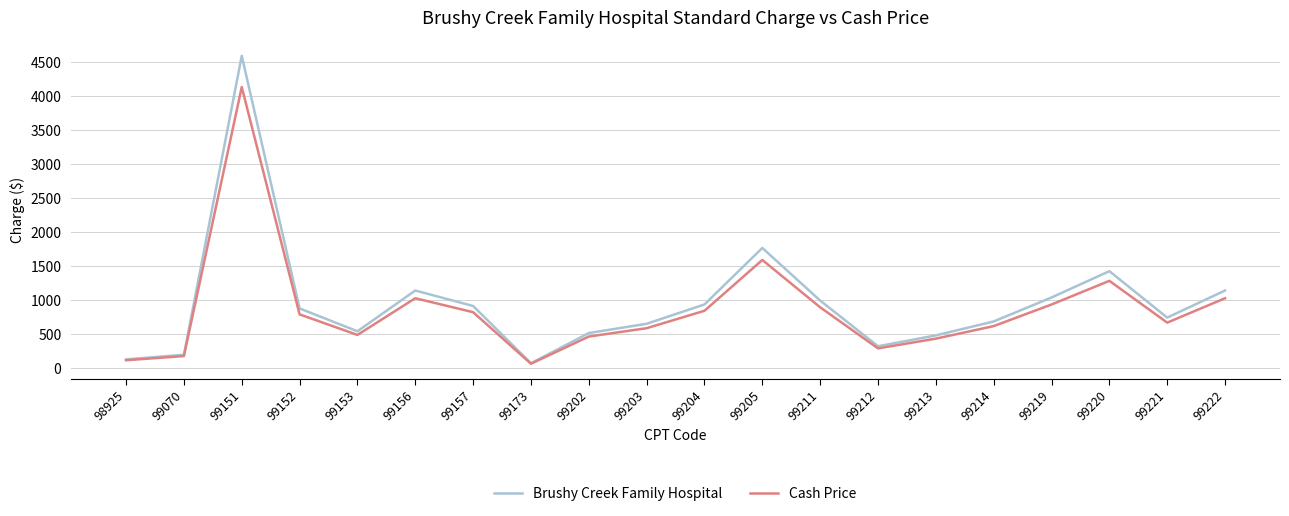

Count the number of categories in the chart.

20